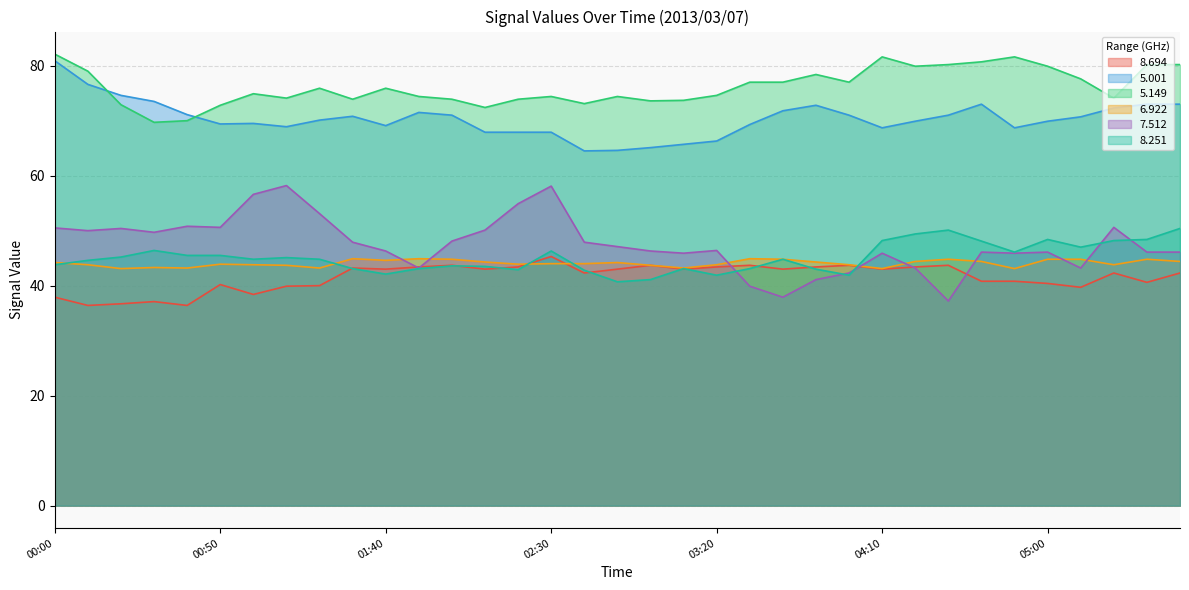

Read the 8.251 value at 00:30.

46.4